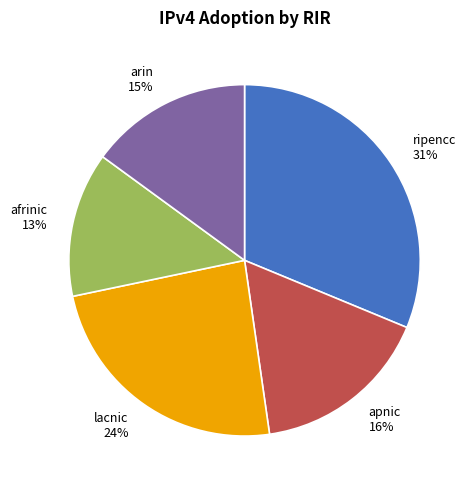

To the nearest percent, what percentage of the pie is afrinic?

13%